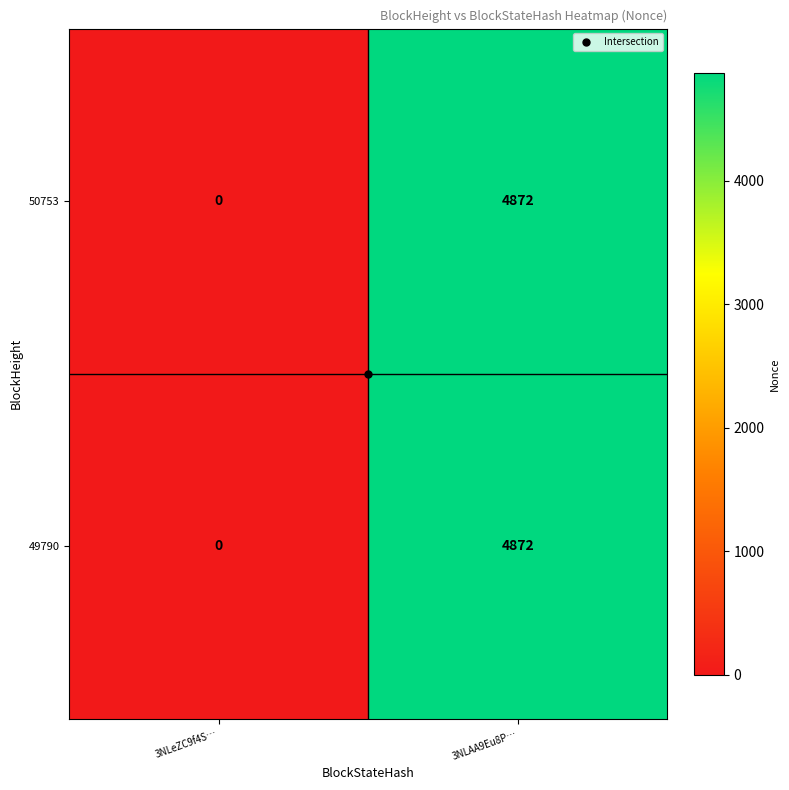

How many categories are shown in the chart?

2